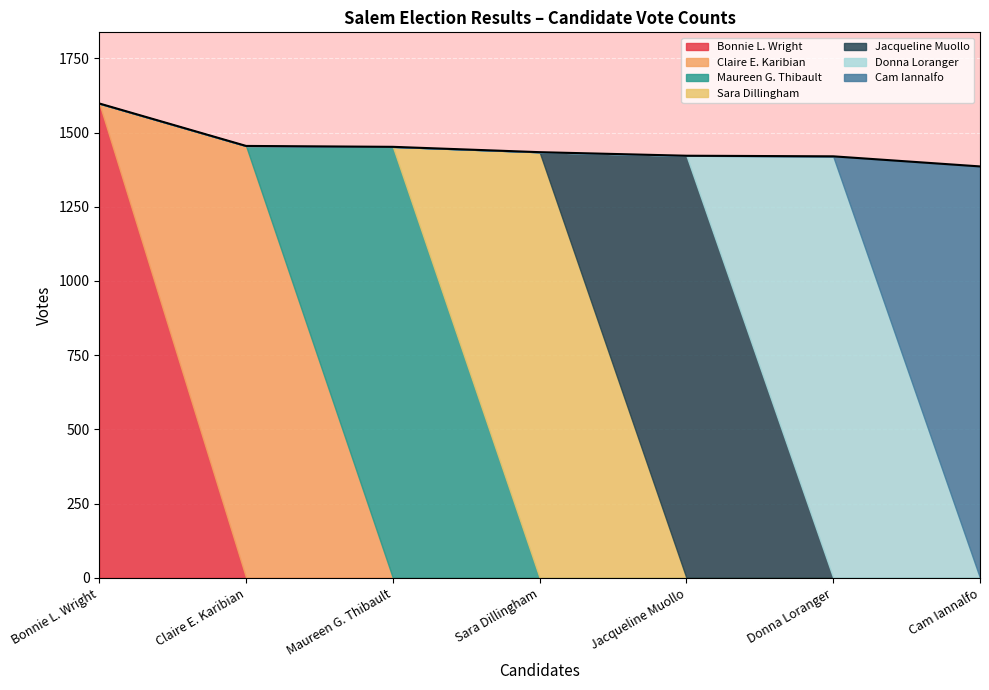

What is the difference between the maximum and minimum values?

212